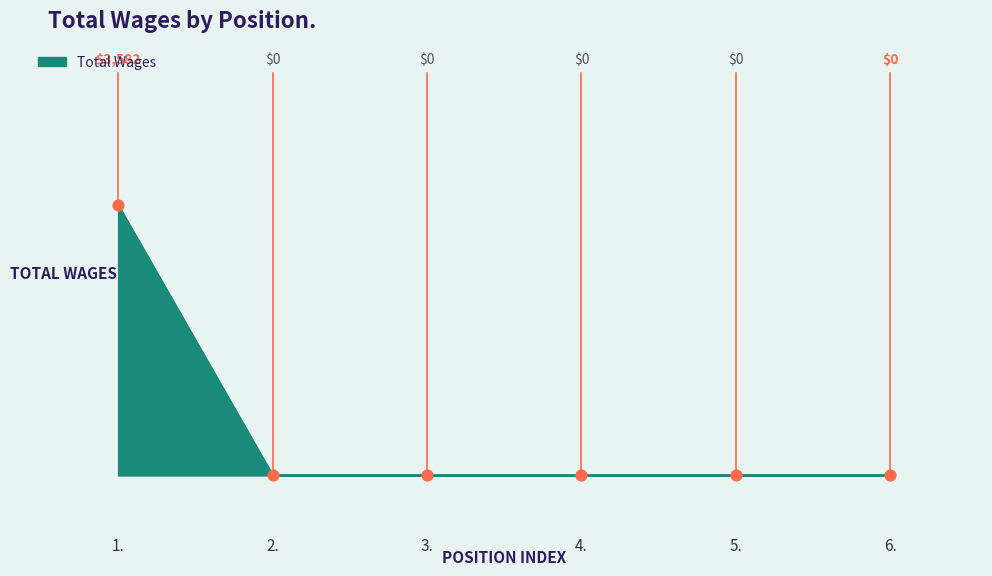

Between 1. and 2., which is larger?

1.